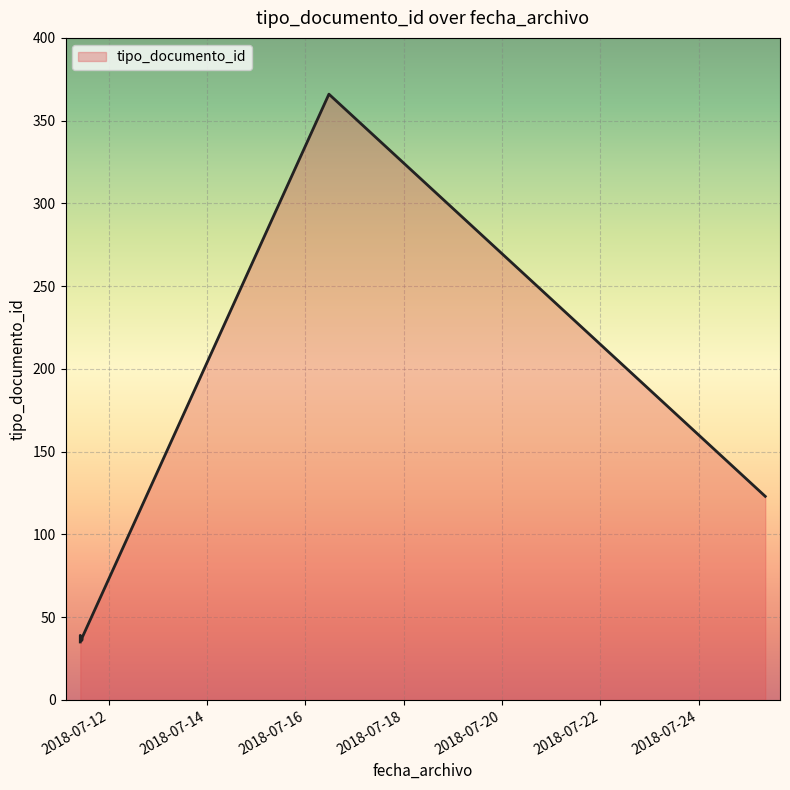

What is the value of the 4th point from the left?

366